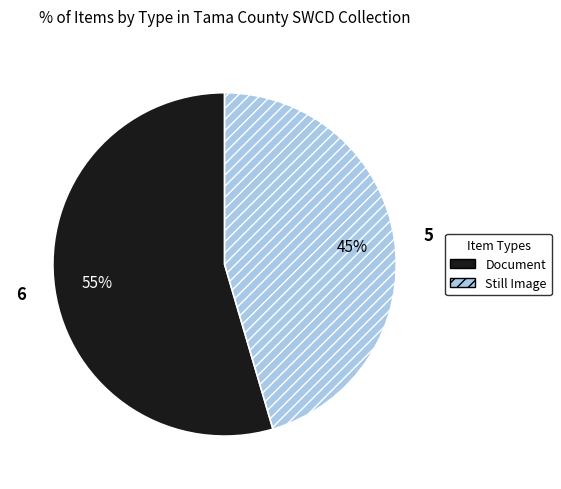

To the nearest percent, what is the average slice percentage?

50%